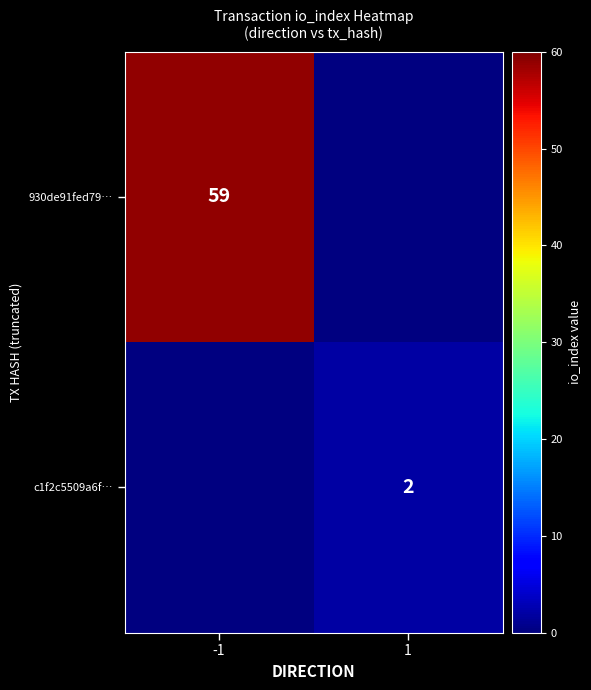

The value of 930de91fed79… at -1 is 59. True or false?

True